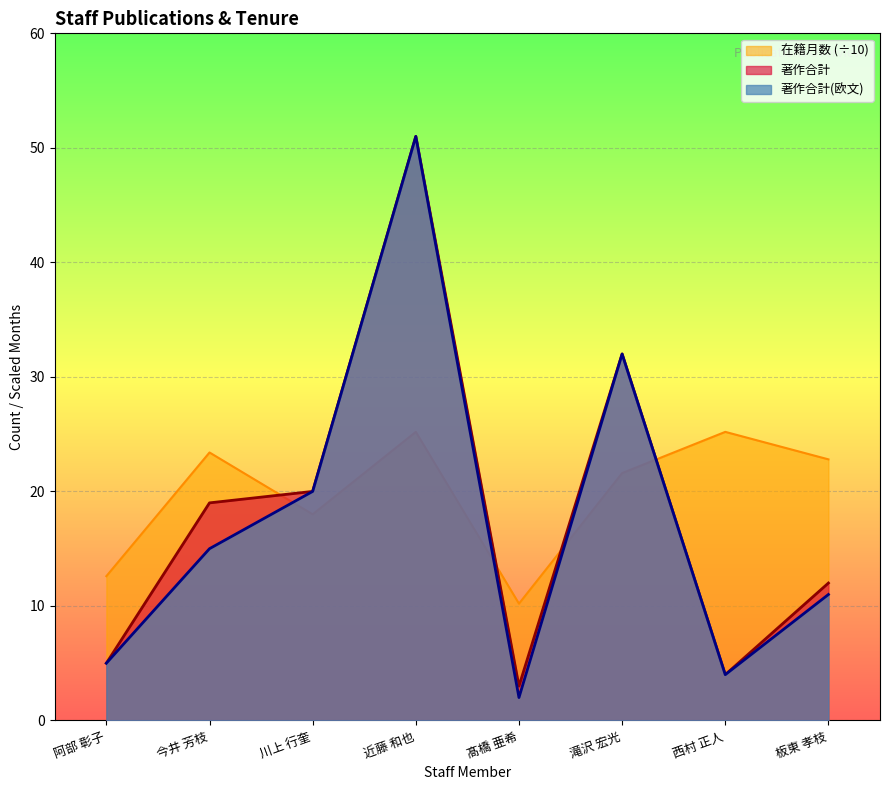

What is the maximum value shown in the chart?

51.0